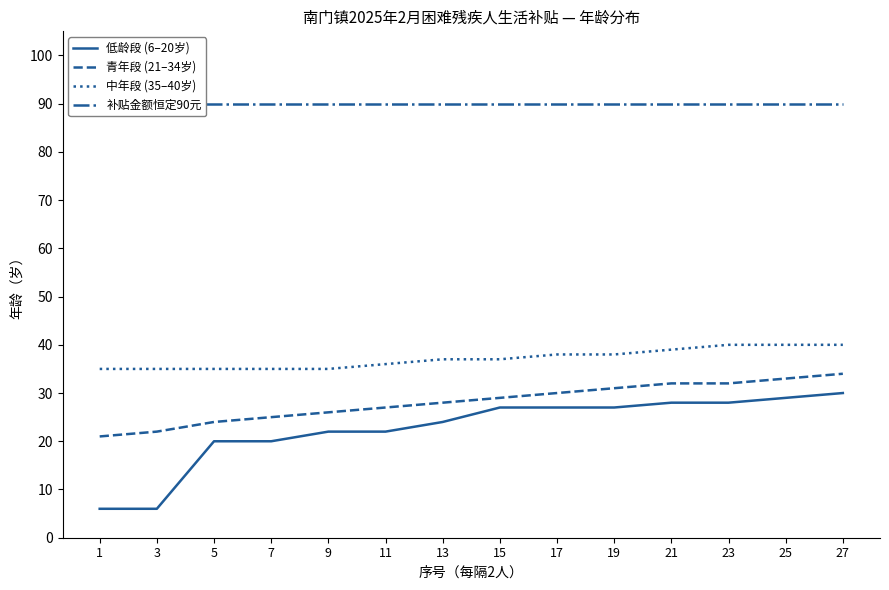

At which category is the sum across all series the highest?

27